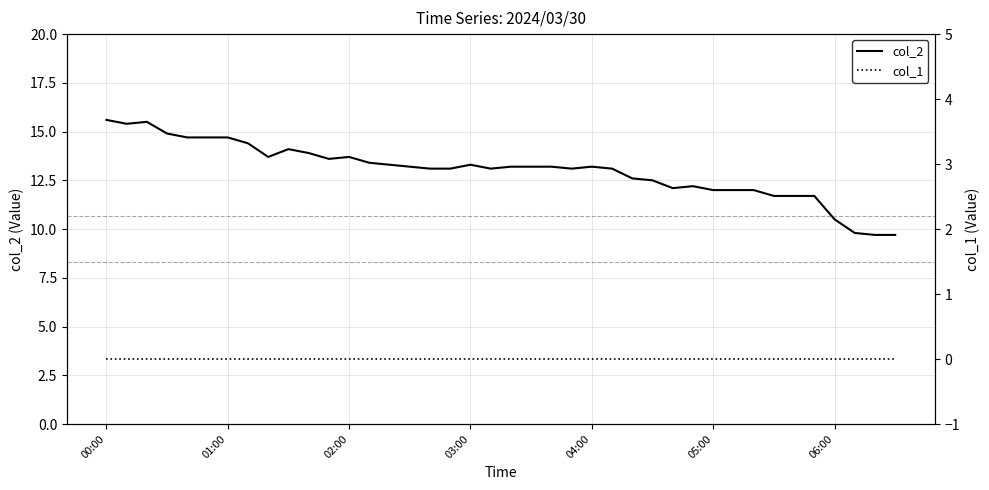

Which series changed the most between 25 and 29?

col_2